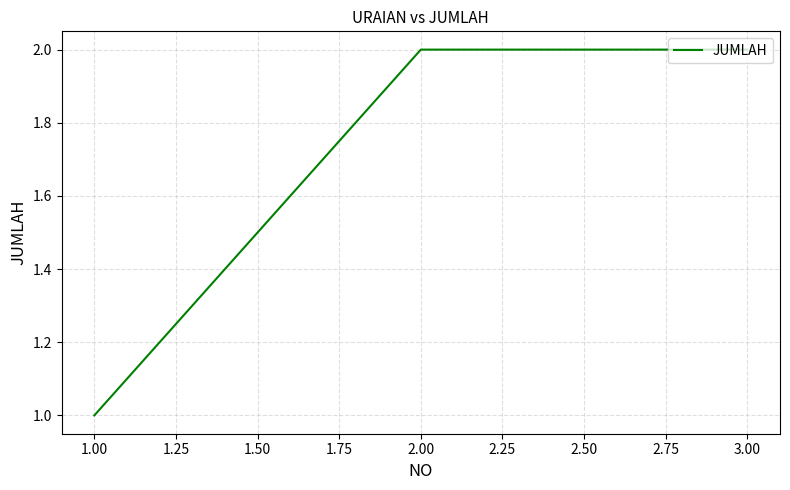

Reading left to right, list all the values displayed in this chart.

1	2	2